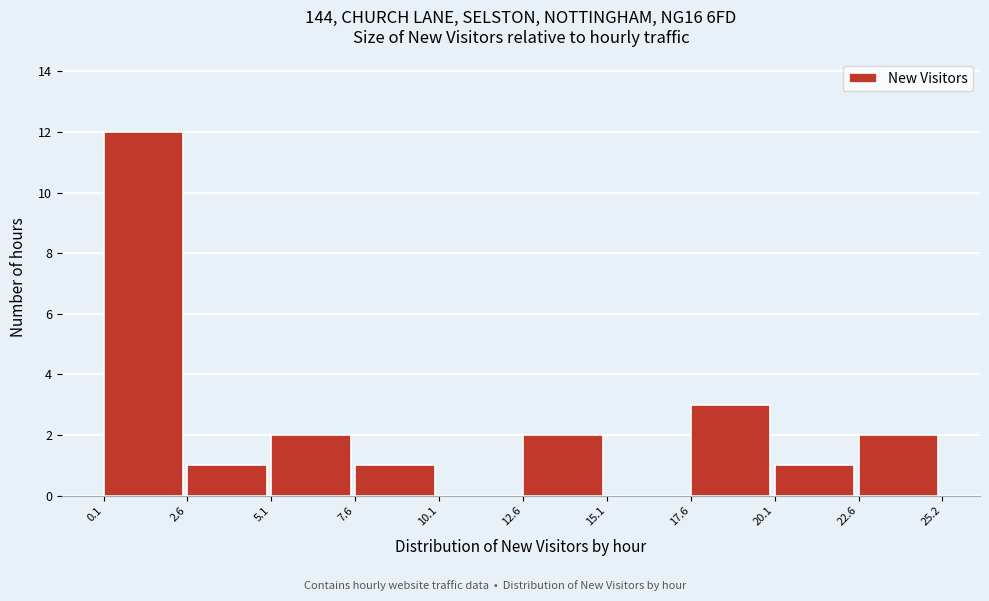

Reading left to right, transcribe this chart: for each bar, give the range it covers on the x-axis and its height. The values are not printed on the chart, so give them approximately, as read against the axis.

0.1 to 2.6: 12
2.6 to 5.1: 1
5.1 to 7.6: 2
7.6 to 10.1: 1
10.1 to 12.6: 0
12.6 to 15.1: 2
15.1 to 17.6: 0
17.6 to 20.1: 3
20.1 to 22.6: 1
22.6 to 25.2: 2